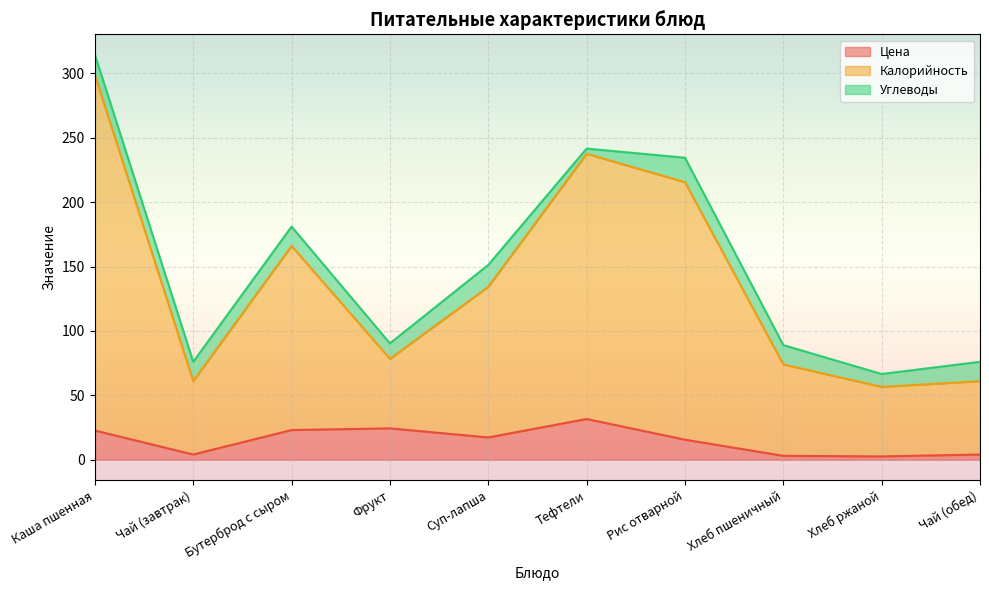

What is the spread (max minus min) of values at Тефтели?

210.0